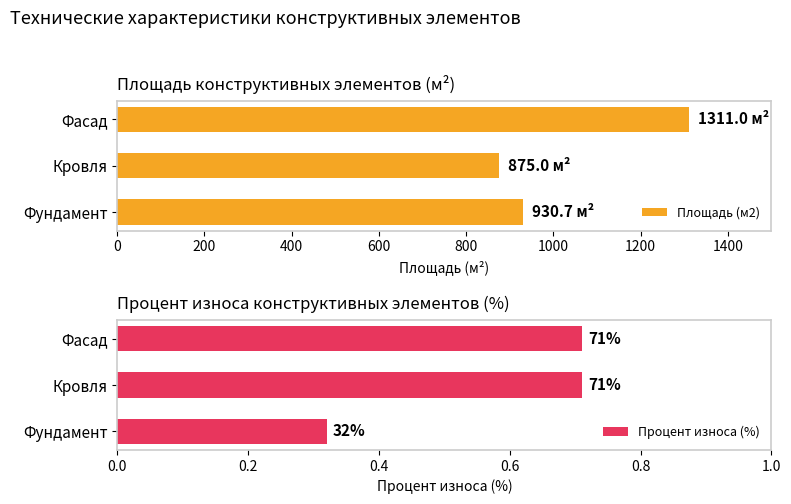

Is it true that Площадь (м2) equals 875.0 at Кровля?

True